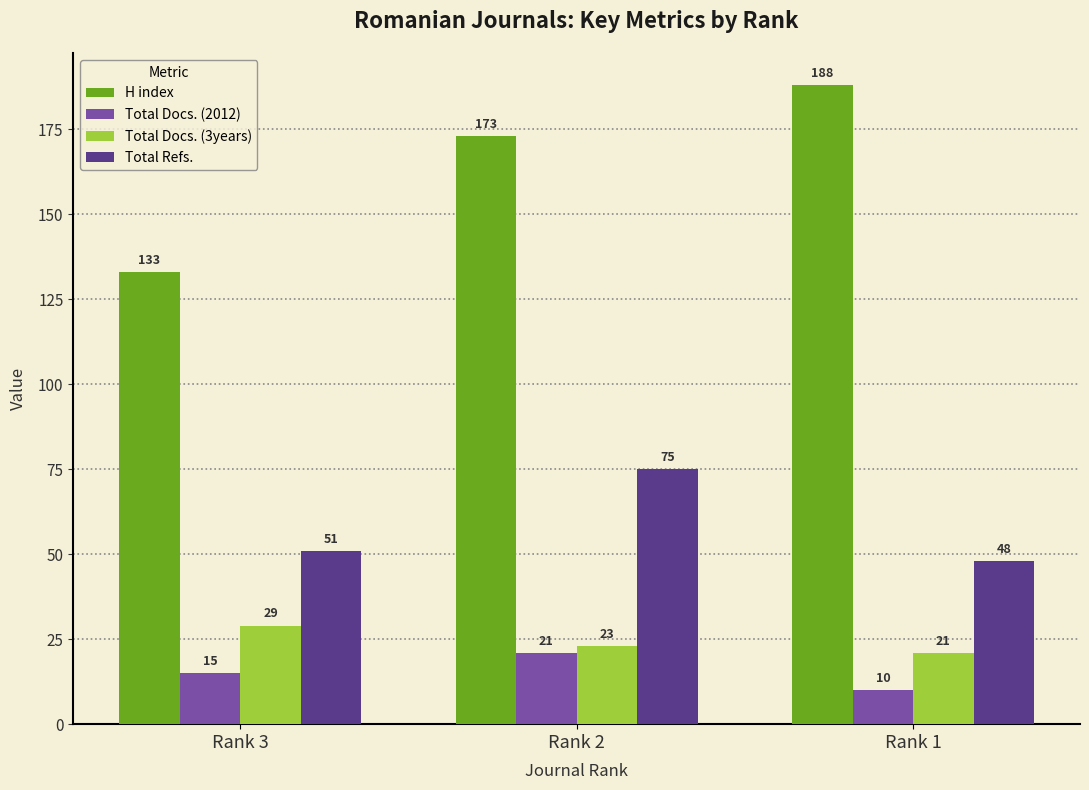

Which series has the largest range (max minus min)?

H index